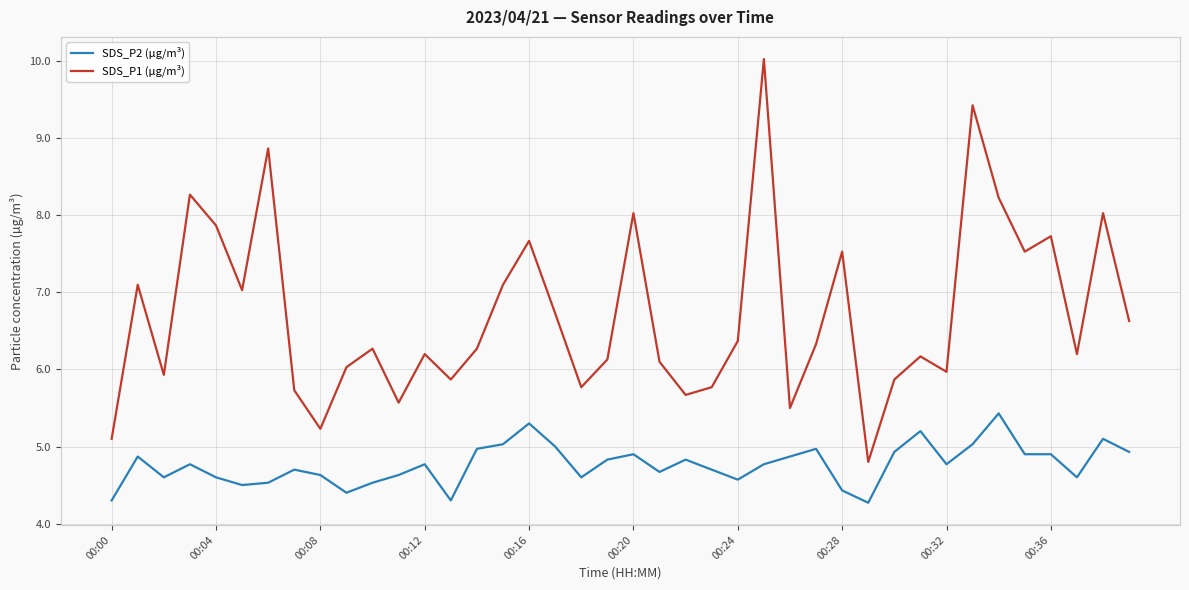

What is the smallest value displayed?

4.3